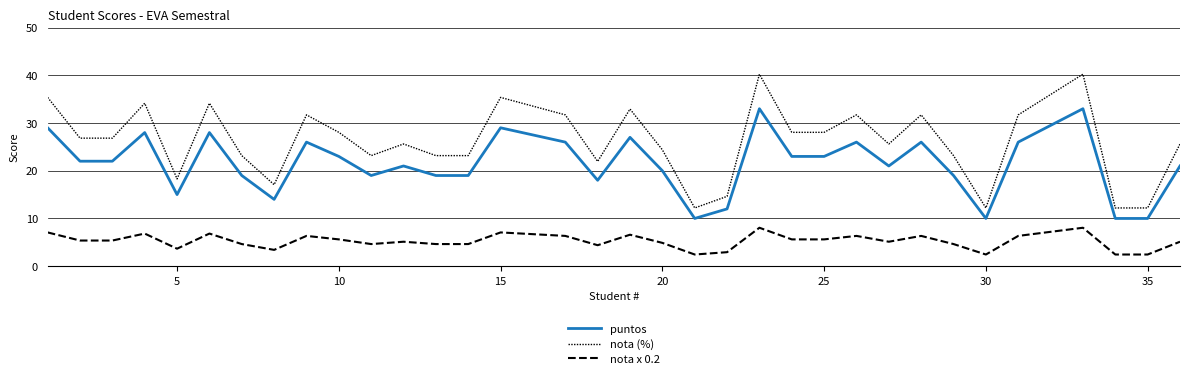

Which series has the widest spread of values?

nota (%)